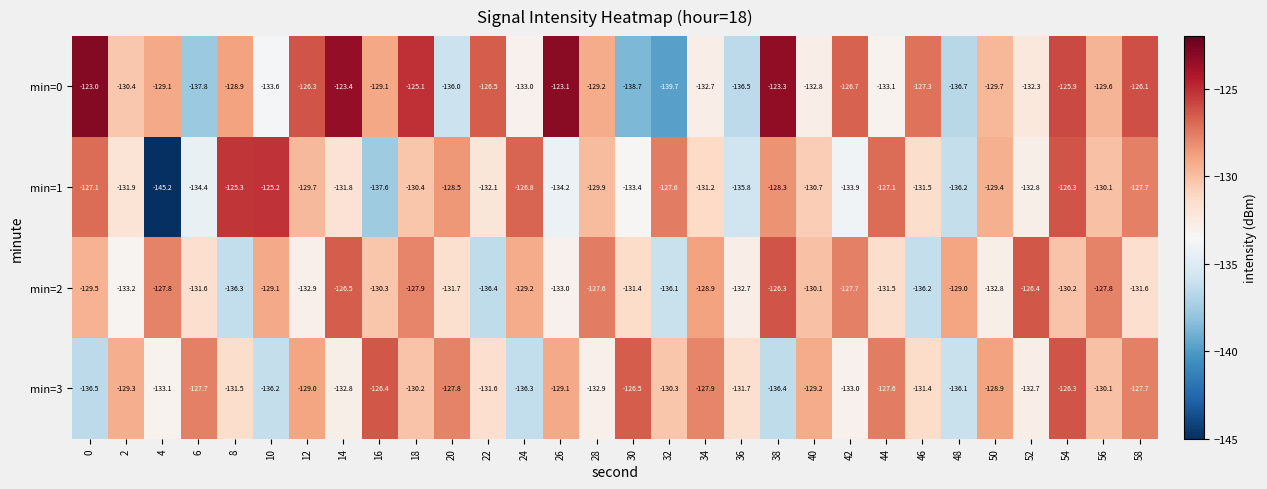

Is it true that min=0 equals -125.9 at 54?

True